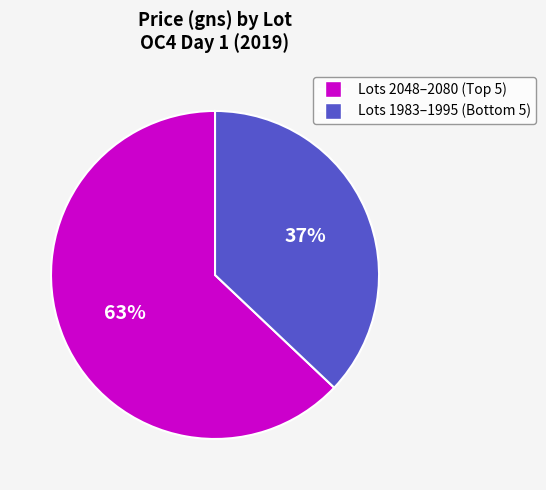

Count the number of slices in the pie.

2